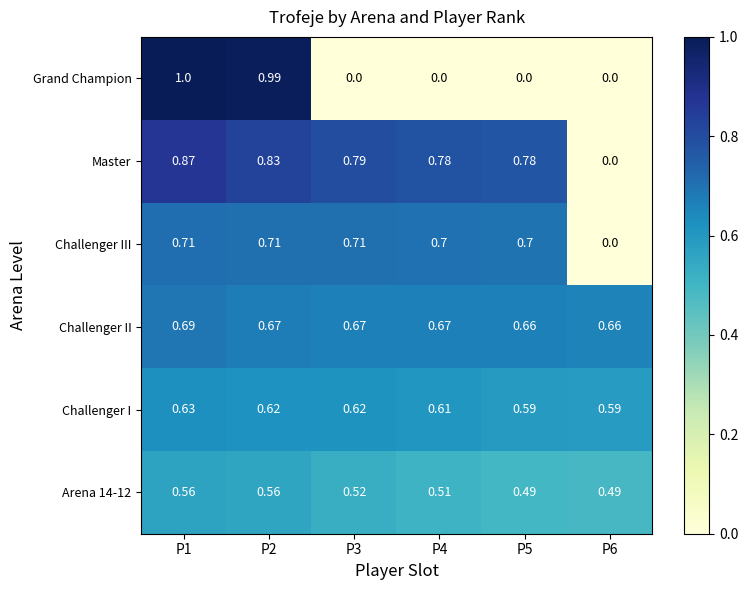

Which series has the largest total across all categories?

Master